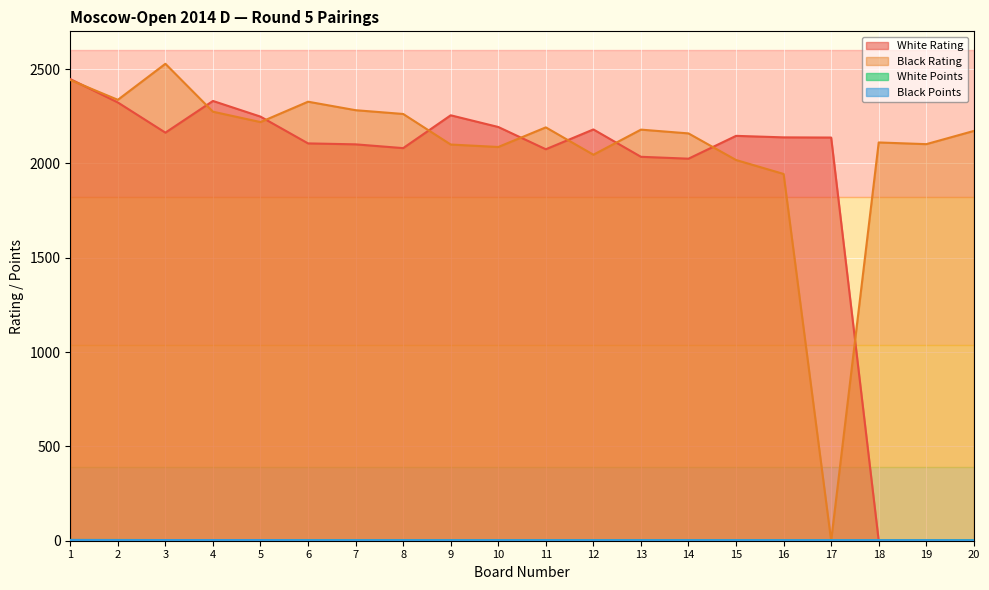

The value of White Points at 1 is 4.0. True or false?

True